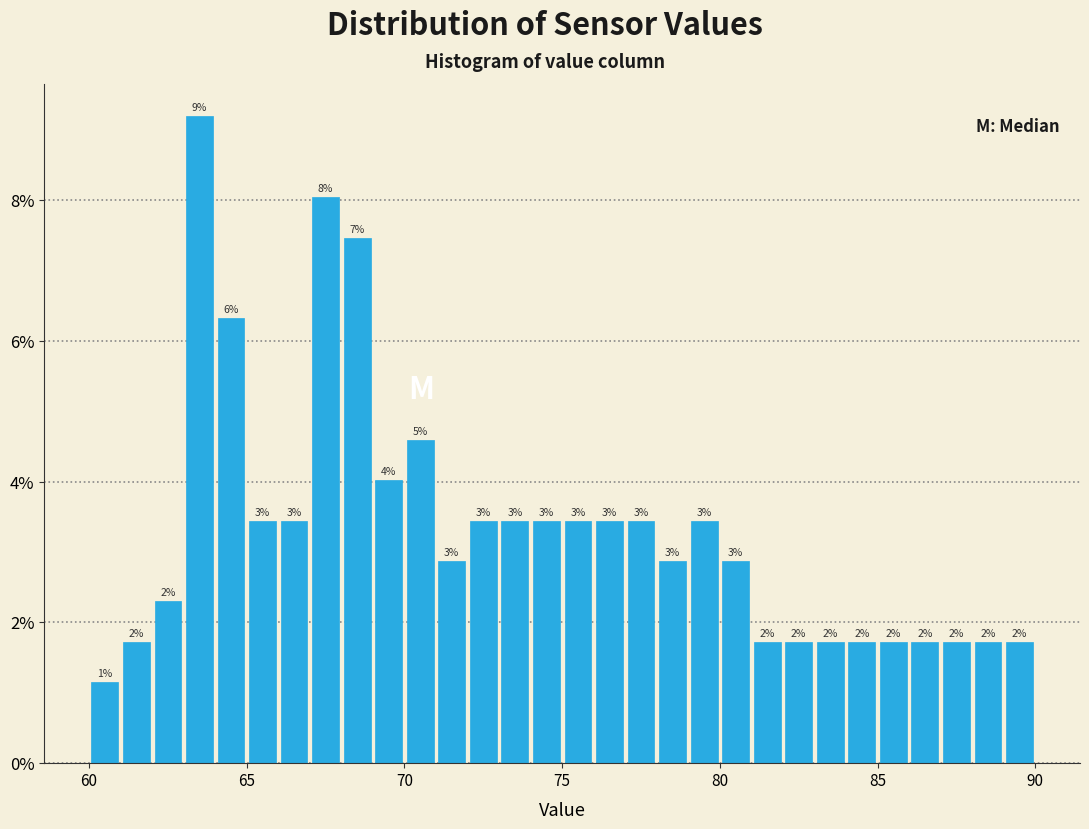

Around what value on the x-axis is the tallest bar? Give the approximate position of its centre, as read against the axis.

63.5